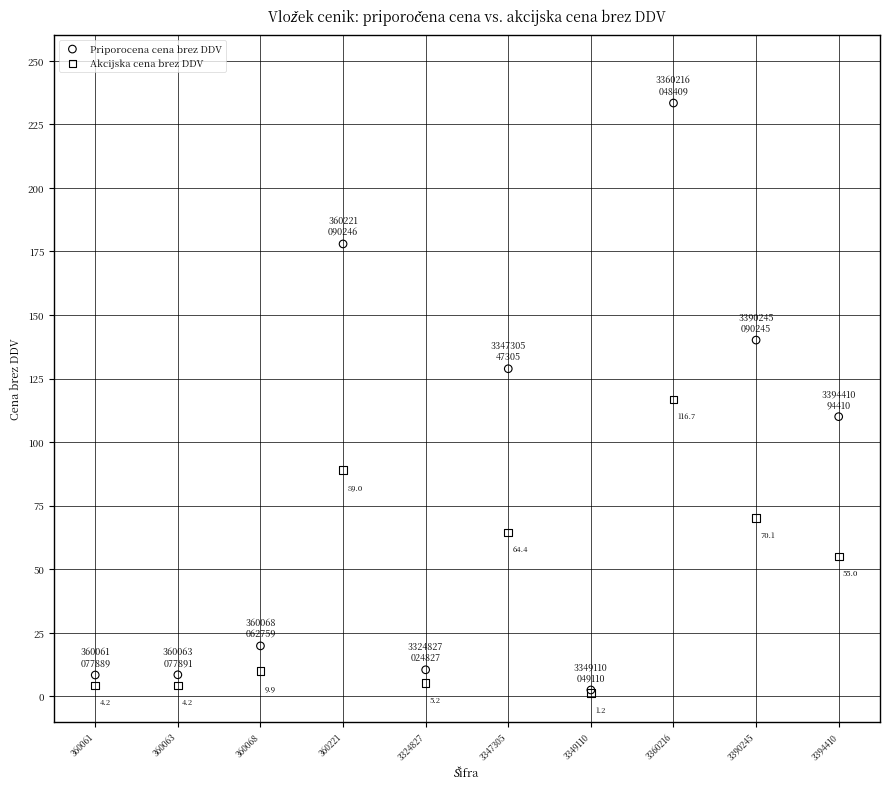

Which series contains the lowest Y value?

Akcijska cena brez DDV